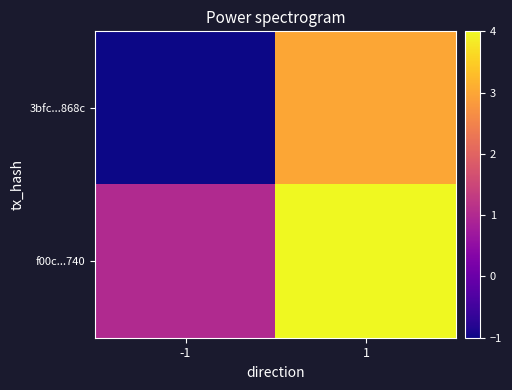

Reading left to right, transcribe all the data shown in this chart.

3bfc...868c: -1=-1	1=3
f00c...740: -1=1	1=4